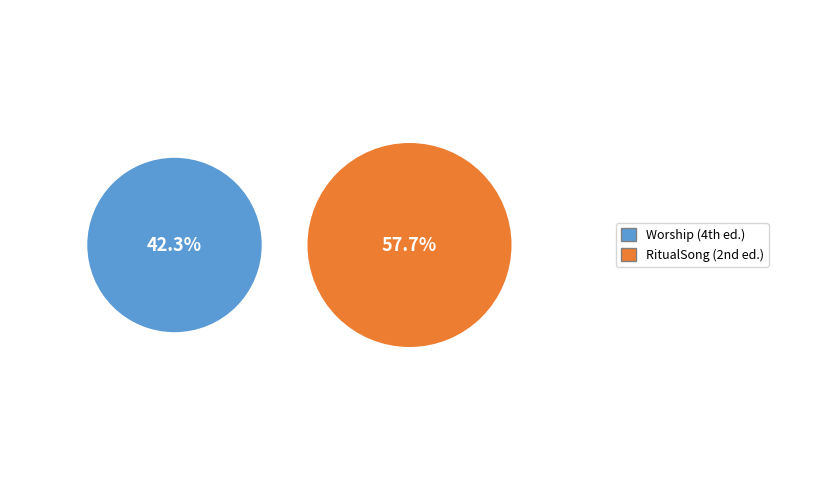

To the nearest percent, what is the difference between the largest and smallest slice percentages?

15%